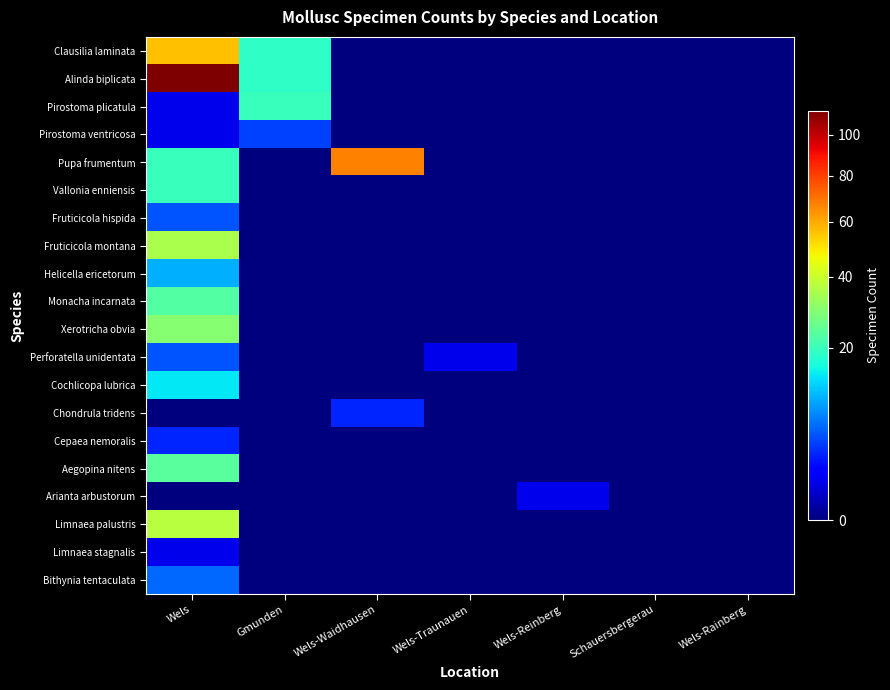

Reading left to right, transcribe all the data shown in this chart.

Clausilia laminata: Wels=56	Gmunden=19	Wels-Waidhausen=0	Wels-Traunauen=0	Wels-Reinberg=0	Schauersbergerau=0	Wels-Rainberg=0
Alinda biplicata: Wels=113	Gmunden=19	Wels-Waidhausen=0	Wels-Traunauen=0	Wels-Reinberg=0	Schauersbergerau=0	Wels-Rainberg=0
Pirostoma plicatula: Wels=1	Gmunden=20	Wels-Waidhausen=0	Wels-Traunauen=0	Wels-Reinberg=0	Schauersbergerau=0	Wels-Rainberg=0
Pirostoma ventricosa: Wels=1	Gmunden=4	Wels-Waidhausen=0	Wels-Traunauen=0	Wels-Reinberg=0	Schauersbergerau=0	Wels-Rainberg=0
Pupa frumentum: Wels=20	Gmunden=0	Wels-Waidhausen=67	Wels-Traunauen=0	Wels-Reinberg=0	Schauersbergerau=0	Wels-Rainberg=0
Vallonia enniensis: Wels=20	Gmunden=0	Wels-Waidhausen=0	Wels-Traunauen=0	Wels-Reinberg=0	Schauersbergerau=0	Wels-Rainberg=0
Fruticicola hispida: Wels=5	Gmunden=0	Wels-Waidhausen=0	Wels-Traunauen=0	Wels-Reinberg=0	Schauersbergerau=0	Wels-Rainberg=0
Fruticicola montana: Wels=35	Gmunden=0	Wels-Waidhausen=0	Wels-Traunauen=0	Wels-Reinberg=0	Schauersbergerau=0	Wels-Rainberg=0
Helicella ericetorum: Wels=10	Gmunden=0	Wels-Waidhausen=0	Wels-Traunauen=0	Wels-Reinberg=0	Schauersbergerau=0	Wels-Rainberg=0
Monacha incarnata: Wels=23	Gmunden=0	Wels-Waidhausen=0	Wels-Traunauen=0	Wels-Reinberg=0	Schauersbergerau=0	Wels-Rainberg=0
Xerotricha obvia: Wels=30	Gmunden=0	Wels-Waidhausen=0	Wels-Traunauen=0	Wels-Reinberg=0	Schauersbergerau=0	Wels-Rainberg=0
Perforatella unidentata: Wels=5	Gmunden=0	Wels-Waidhausen=0	Wels-Traunauen=1	Wels-Reinberg=0	Schauersbergerau=0	Wels-Rainberg=0
Cochlicopa lubrica: Wels=14	Gmunden=0	Wels-Waidhausen=0	Wels-Traunauen=0	Wels-Reinberg=0	Schauersbergerau=0	Wels-Rainberg=0
Chondrula tridens: Wels=0	Gmunden=0	Wels-Waidhausen=3	Wels-Traunauen=0	Wels-Reinberg=0	Schauersbergerau=0	Wels-Rainberg=0
Cepaea nemoralis: Wels=3	Gmunden=0	Wels-Waidhausen=0	Wels-Traunauen=0	Wels-Reinberg=0	Schauersbergerau=0	Wels-Rainberg=0
Aegopina nitens: Wels=24	Gmunden=0	Wels-Waidhausen=0	Wels-Traunauen=0	Wels-Reinberg=0	Schauersbergerau=0	Wels-Rainberg=0
Arianta arbustorum: Wels=0	Gmunden=0	Wels-Waidhausen=0	Wels-Traunauen=0	Wels-Reinberg=1	Schauersbergerau=0	Wels-Rainberg=0
Limnaea palustris: Wels=37	Gmunden=0	Wels-Waidhausen=0	Wels-Traunauen=0	Wels-Reinberg=0	Schauersbergerau=0	Wels-Rainberg=0
Limnaea stagnalis: Wels=1	Gmunden=0	Wels-Waidhausen=0	Wels-Traunauen=0	Wels-Reinberg=0	Schauersbergerau=0	Wels-Rainberg=0
Bithynia tentaculata: Wels=6	Gmunden=0	Wels-Waidhausen=0	Wels-Traunauen=0	Wels-Reinberg=0	Schauersbergerau=0	Wels-Rainberg=0